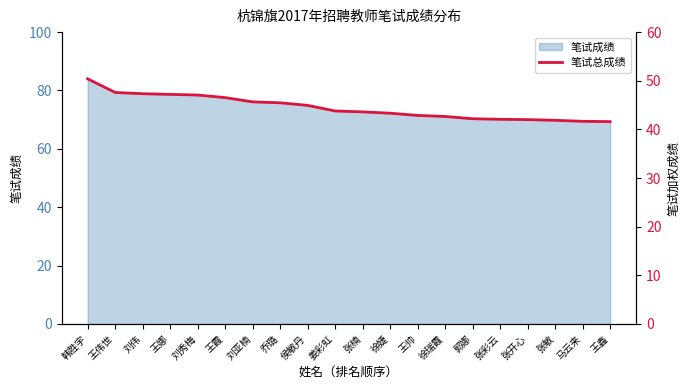

The chart shows a value of 63.8 at 王鑫. True or false?

False